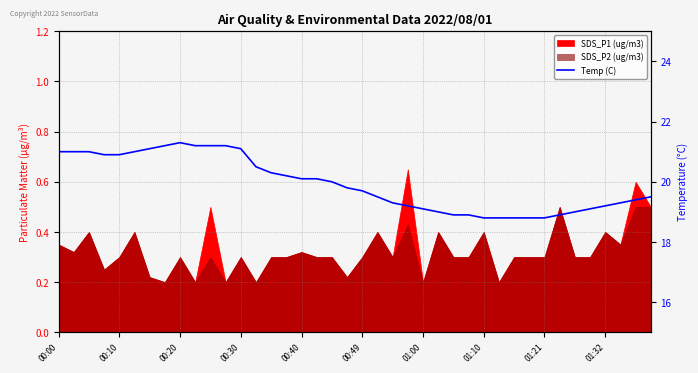

True or false: the data shows 8.9 at 22.

False